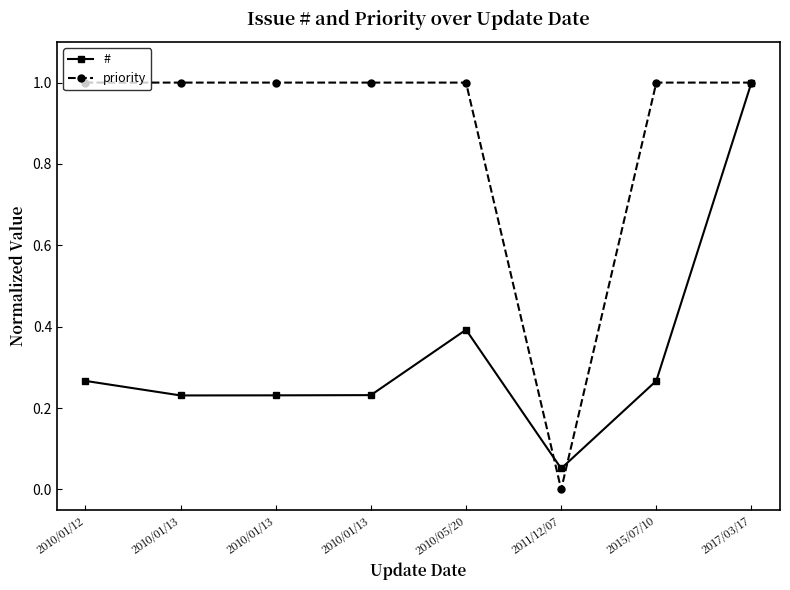

How many values in priority are above zero?

7